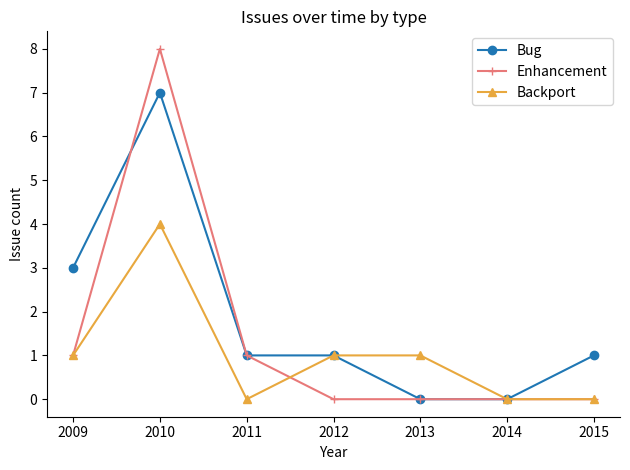

Rank the series by their maximum value, from lowest to highest.

Backport, Bug, Enhancement